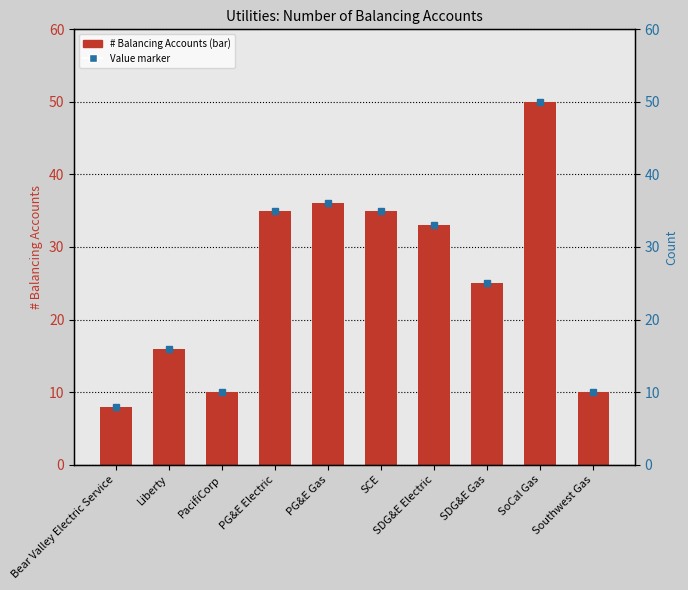

Are the bars grouped side by side (vs. stacked)?

No